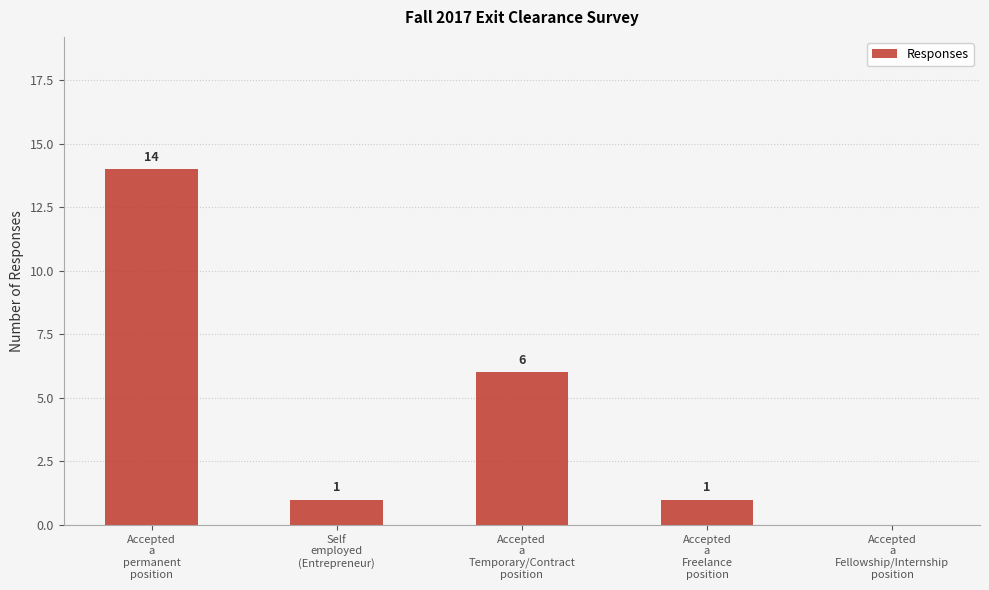

Reading right to left, extract all data points from this chart.

0	1	6	1	14